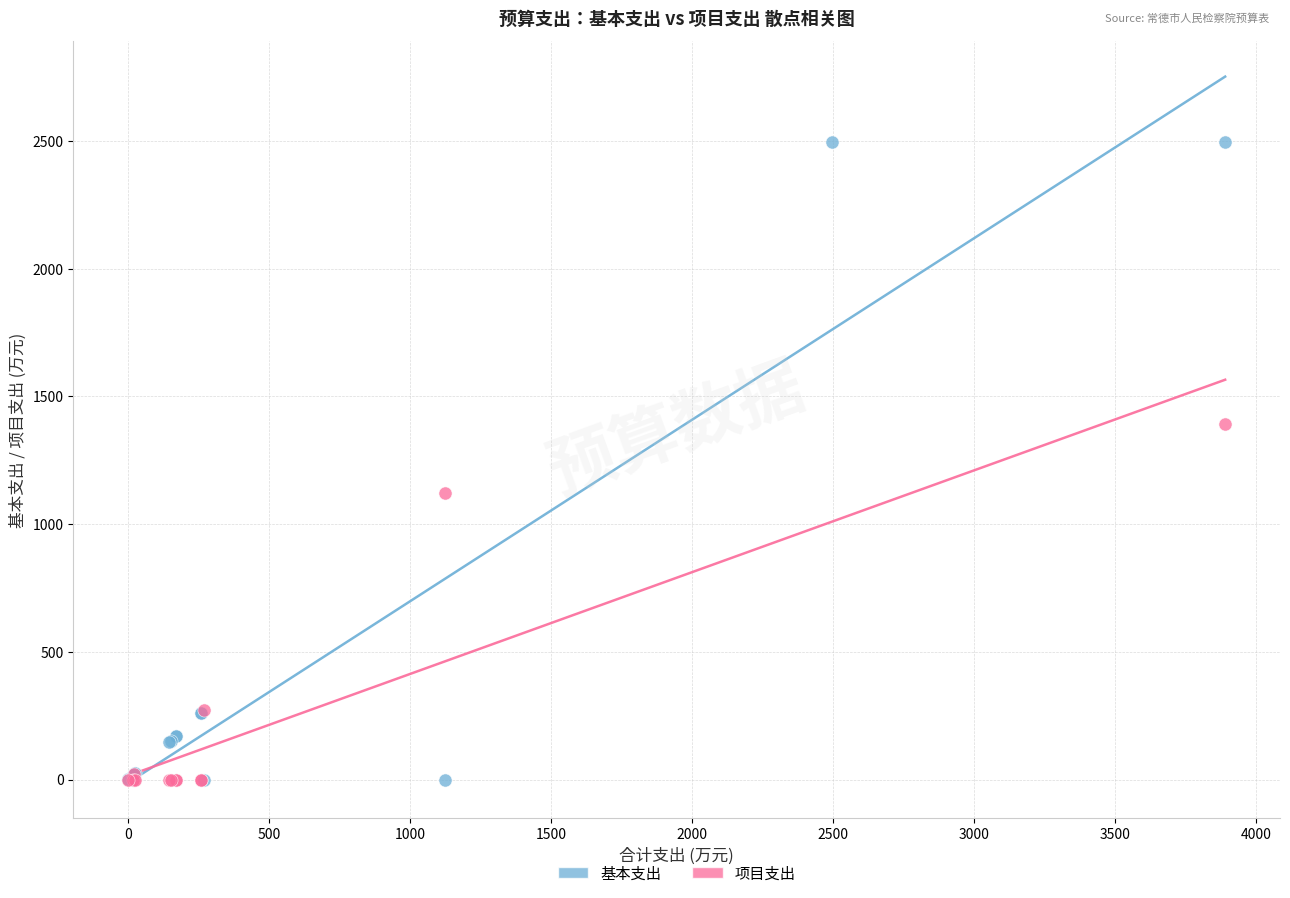

Which series contains the highest Y value?

基本支出